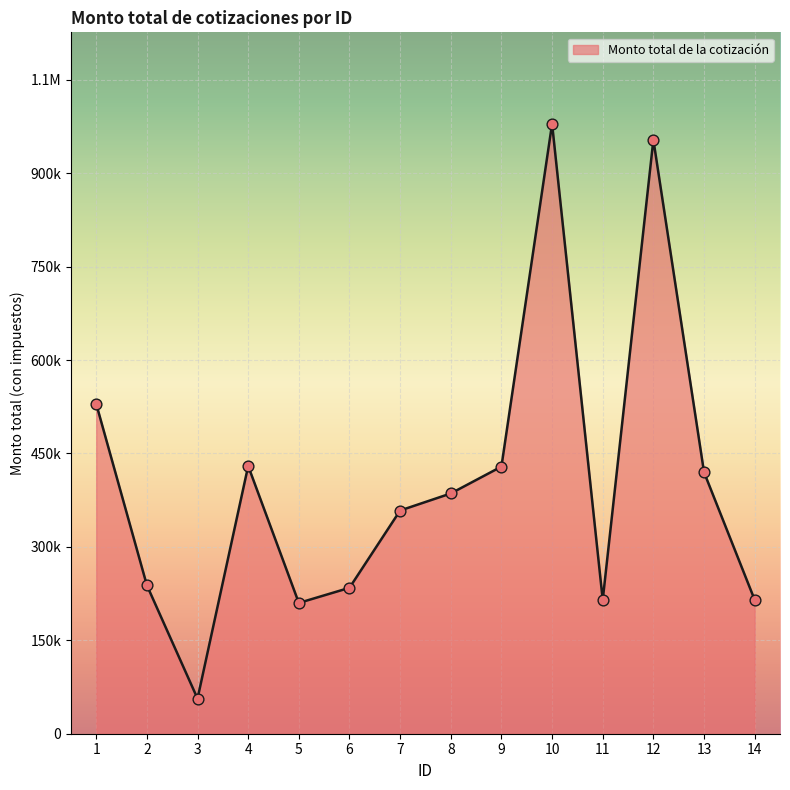

What is the ratio of the value at 14 to the value at 12?

0.2